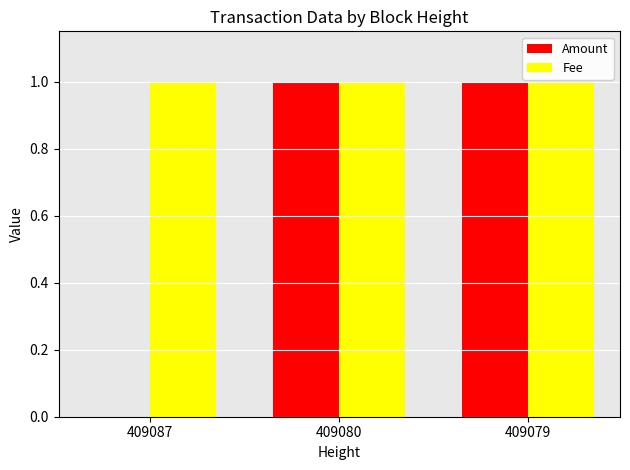

The Fee series shows 0 at 409079. True or false?

False